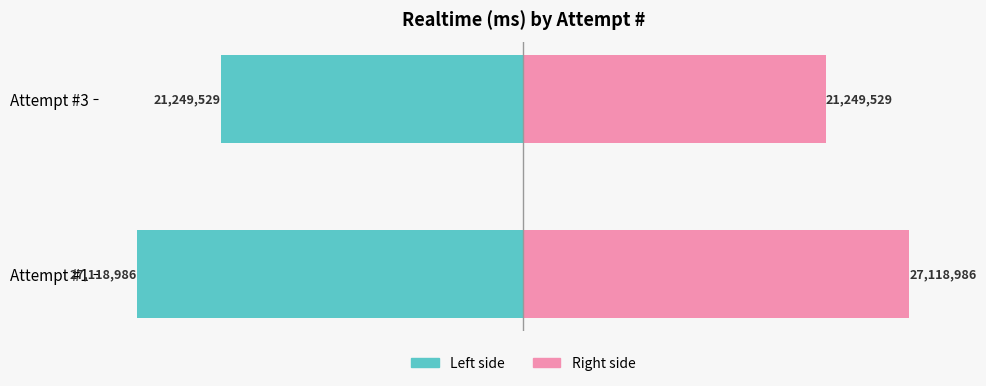

True or false: Realtime (ms) (right) has a value of 21249529 at Attempt #3.

True